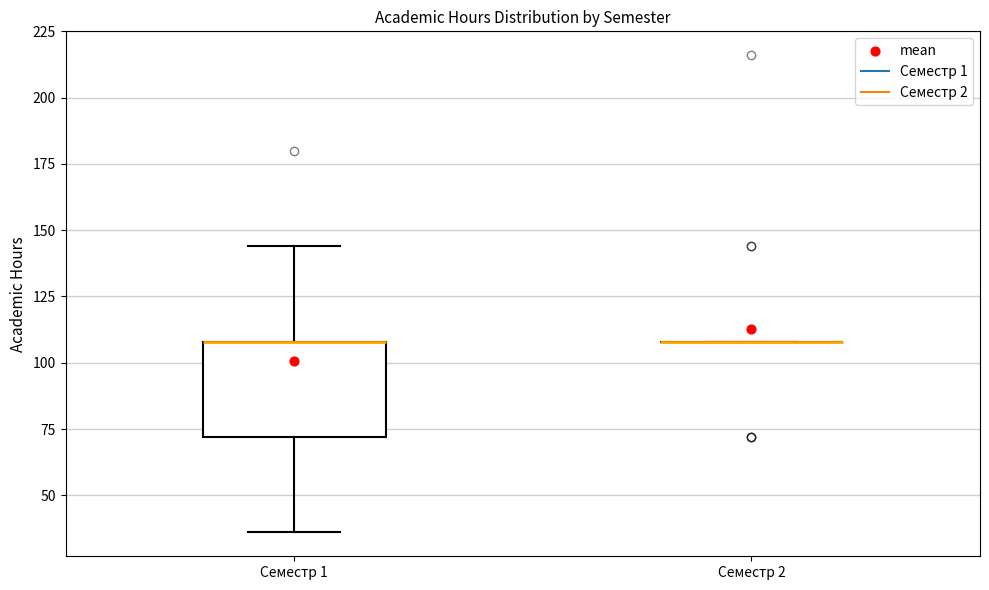

Comparing the boxes themselves (not the whiskers), which one is the tallest?

Семестр 1